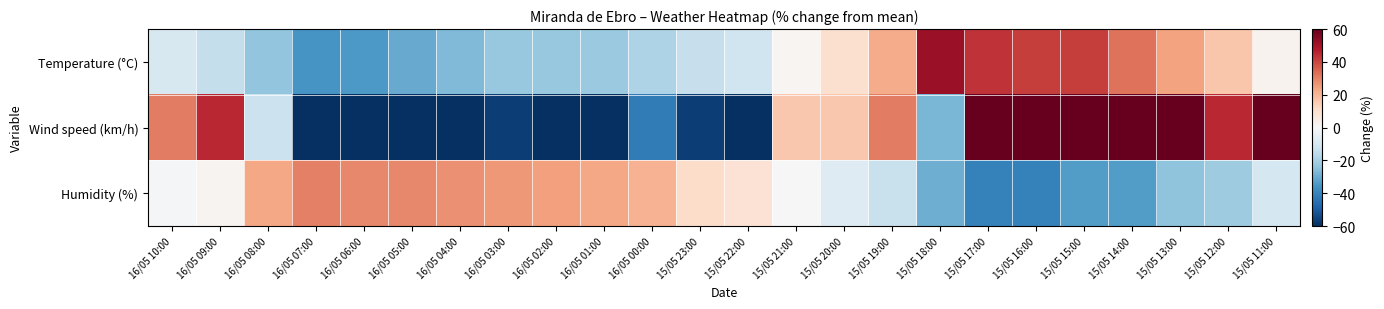

Reading left to right, transcribe all the data shown in this chart.

Temperature (°C): 16/05 10:00=-9.5	16/05 09:00=-14.5	16/05 08:00=-23.7	16/05 07:00=-35.5	16/05 06:00=-34.6	16/05 05:00=-30.4	16/05 04:00=-26.3	16/05 03:00=-22.9	16/05 02:00=-22.9	16/05 01:00=-22.1	16/05 00:00=-18.7	15/05 23:00=-13.7	15/05 22:00=-12.0	15/05 21:00=1.4	15/05 20:00=9.8	15/05 19:00=22.3	15/05 18:00=51.7	15/05 17:00=43.3	15/05 16:00=41.6	15/05 15:00=41.6	15/05 14:00=32.4	15/05 13:00=24.0	15/05 12:00=16.5	15/05 11:00=2.2
Wind speed (km/h): 16/05 10:00=30.9	16/05 09:00=45.5	16/05 08:00=-12.7	16/05 07:00=-70.9	16/05 06:00=-70.9	16/05 05:00=-100.0	16/05 04:00=-100.0	16/05 03:00=-56.4	16/05 02:00=-100.0	16/05 01:00=-70.9	16/05 00:00=-41.8	15/05 23:00=-56.4	15/05 22:00=-100.0	15/05 21:00=16.4	15/05 20:00=16.4	15/05 19:00=30.9	15/05 18:00=-27.3	15/05 17:00=89.1	15/05 16:00=147.3	15/05 15:00=89.1	15/05 14:00=118.2	15/05 13:00=89.1	15/05 12:00=45.5	15/05 11:00=89.1
Humidity (%): 16/05 10:00=-1.0	16/05 09:00=1.7	16/05 08:00=23.4	16/05 07:00=30.2	16/05 06:00=28.8	16/05 05:00=28.8	16/05 04:00=27.5	16/05 03:00=26.1	16/05 02:00=24.7	16/05 01:00=23.4	16/05 00:00=20.7	15/05 23:00=11.2	15/05 22:00=8.5	15/05 21:00=0.3	15/05 20:00=-7.8	15/05 19:00=-13.2	15/05 18:00=-29.5	15/05 17:00=-40.3	15/05 16:00=-40.3	15/05 15:00=-33.6	15/05 14:00=-33.6	15/05 13:00=-24.1	15/05 12:00=-21.4	15/05 11:00=-10.5